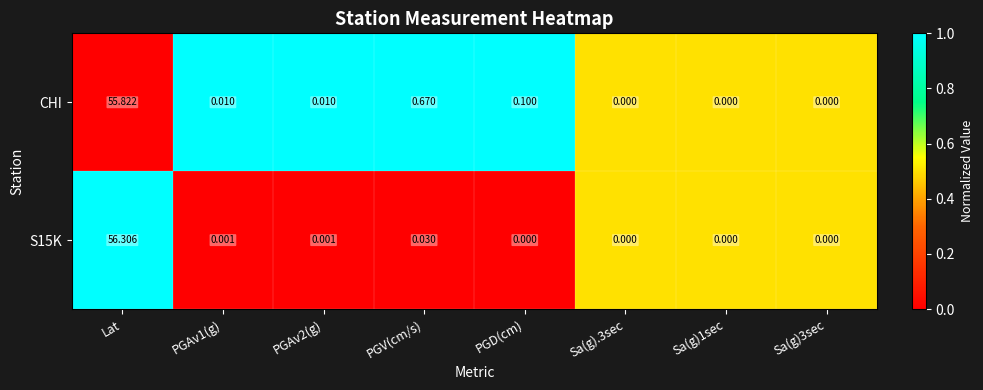

Where is CHI nearest to the value 27?

PGV(cm/s)